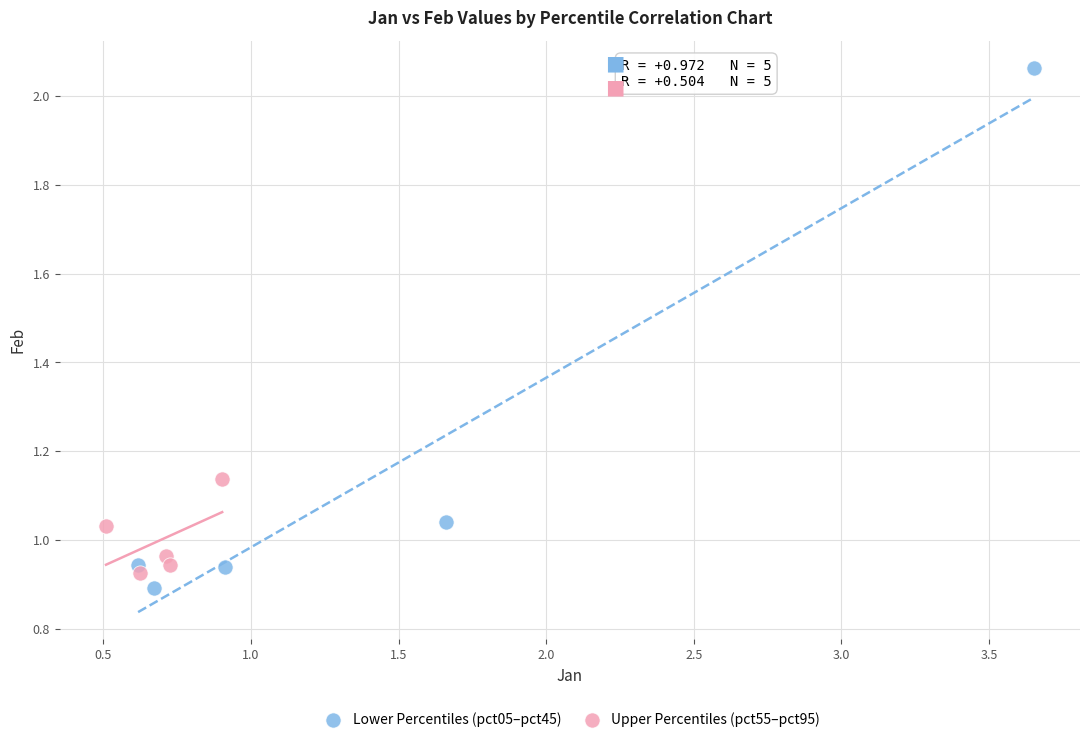

Which series has the widest spread of Y values?

Lower Percentiles (pct05–pct45)